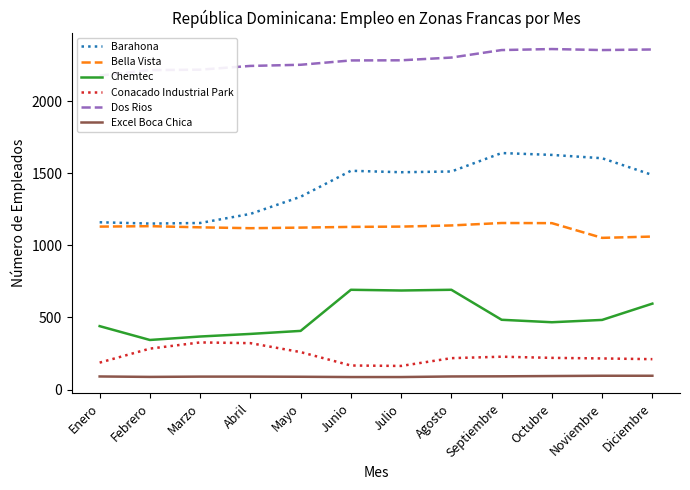

At which category does Bella Vista reach its first local peak?

Febrero